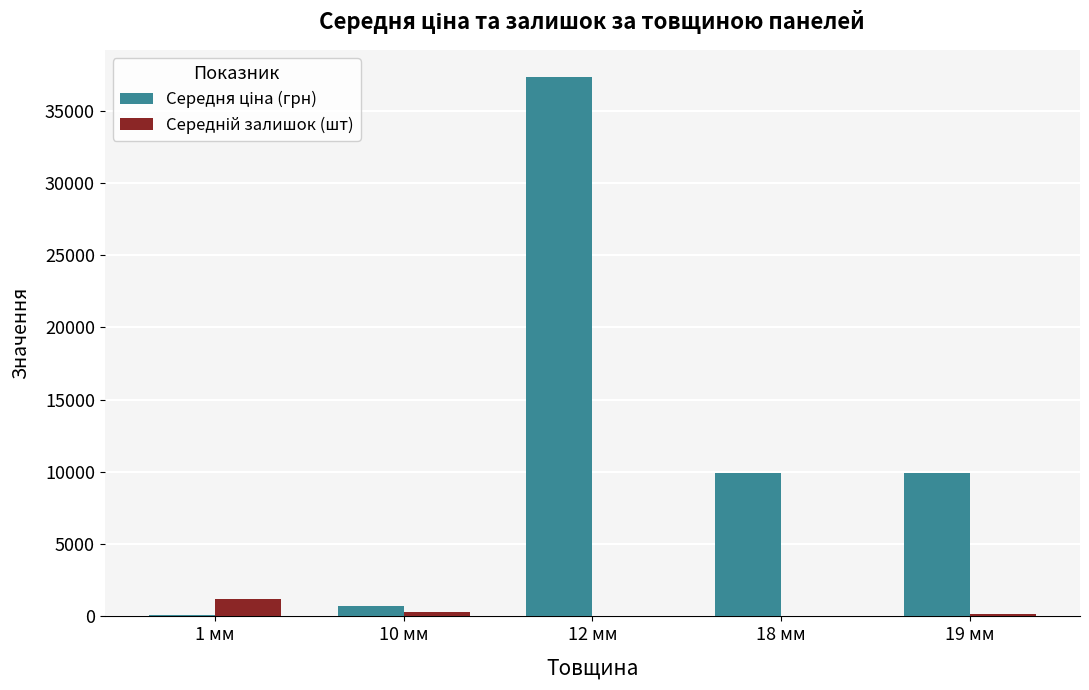

How many groups of bars are there?

5